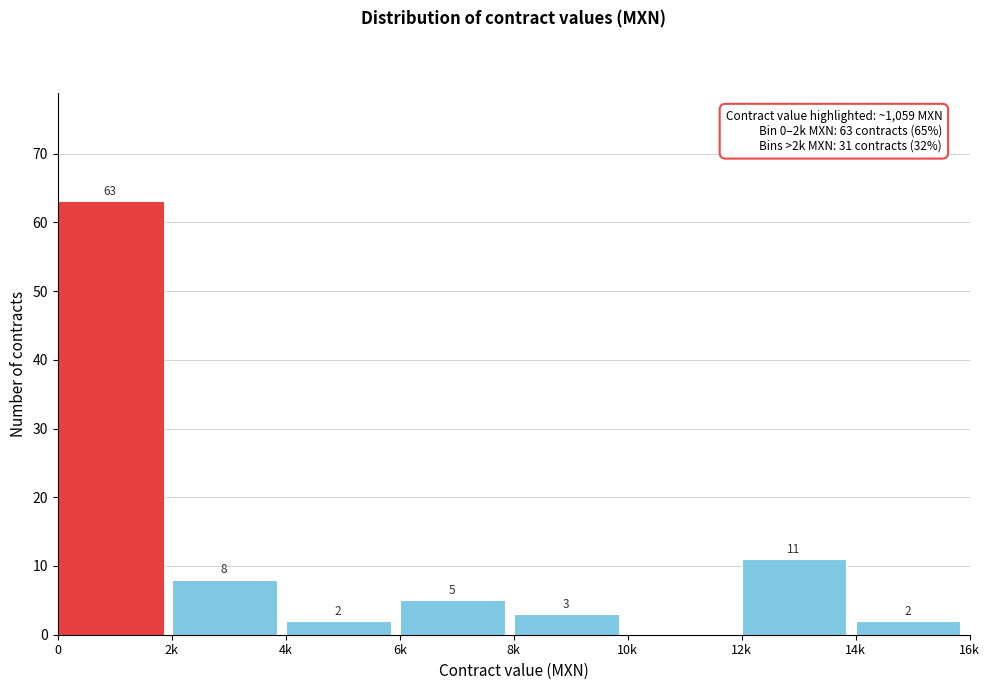

Reading left to right, extract all data points from this chart.

0=63	2k=8	4k=2	6k=5	8k=3	10k=0	12k=11	14k=2